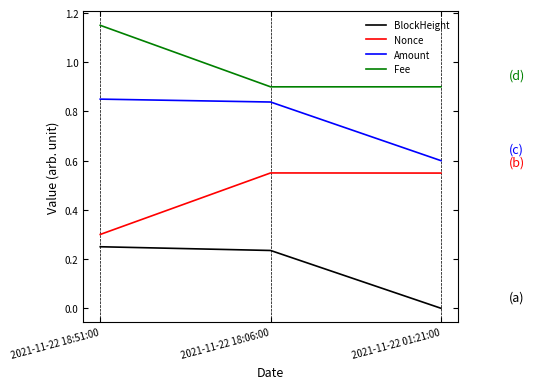

What is the total value across all series at 2021-11-22 01:21:00?

2.0